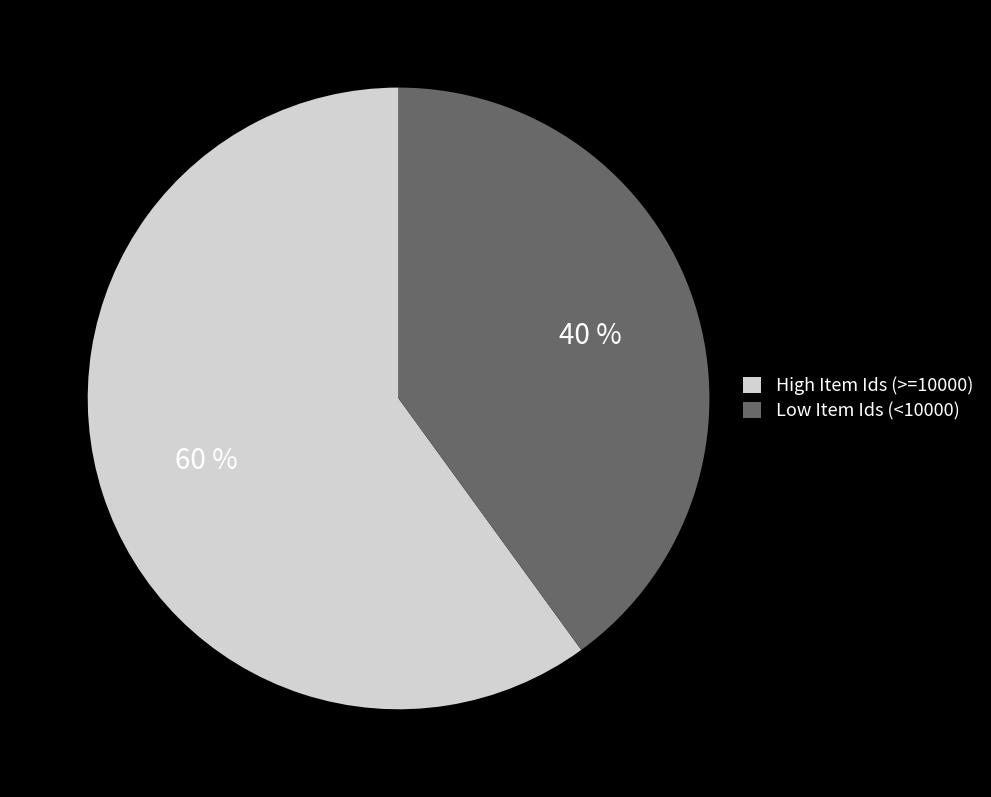

Does any single category account for the majority?

Yes